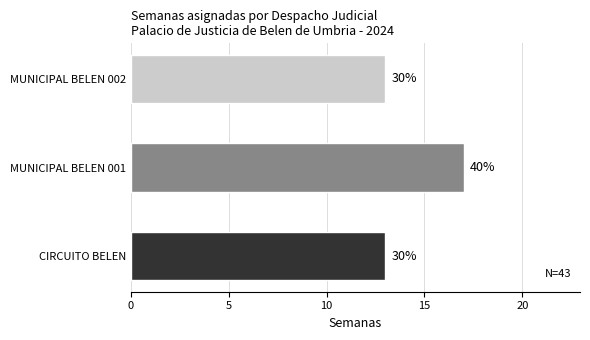

Does the chart contain any negative values?

No